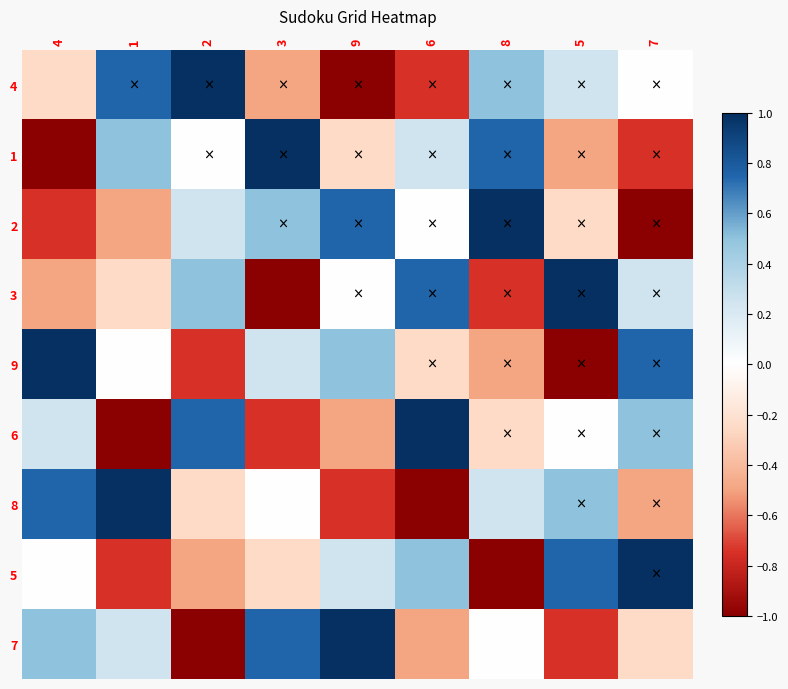

List the labels in order of 8 value, largest first.

1, 4, 5, 8, 3, 2, 7, 9, 6